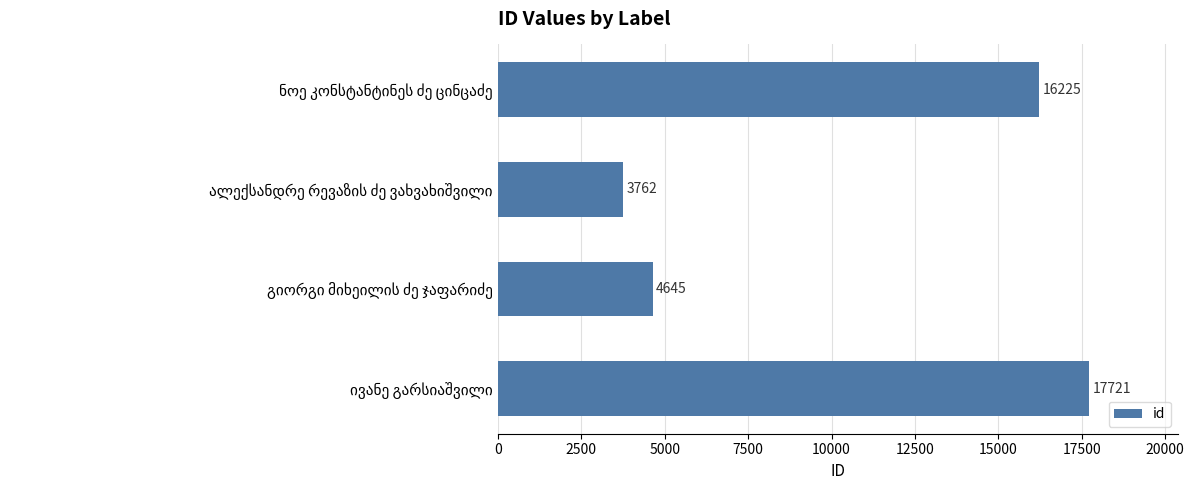

What is the maximum value shown in the chart?

17721